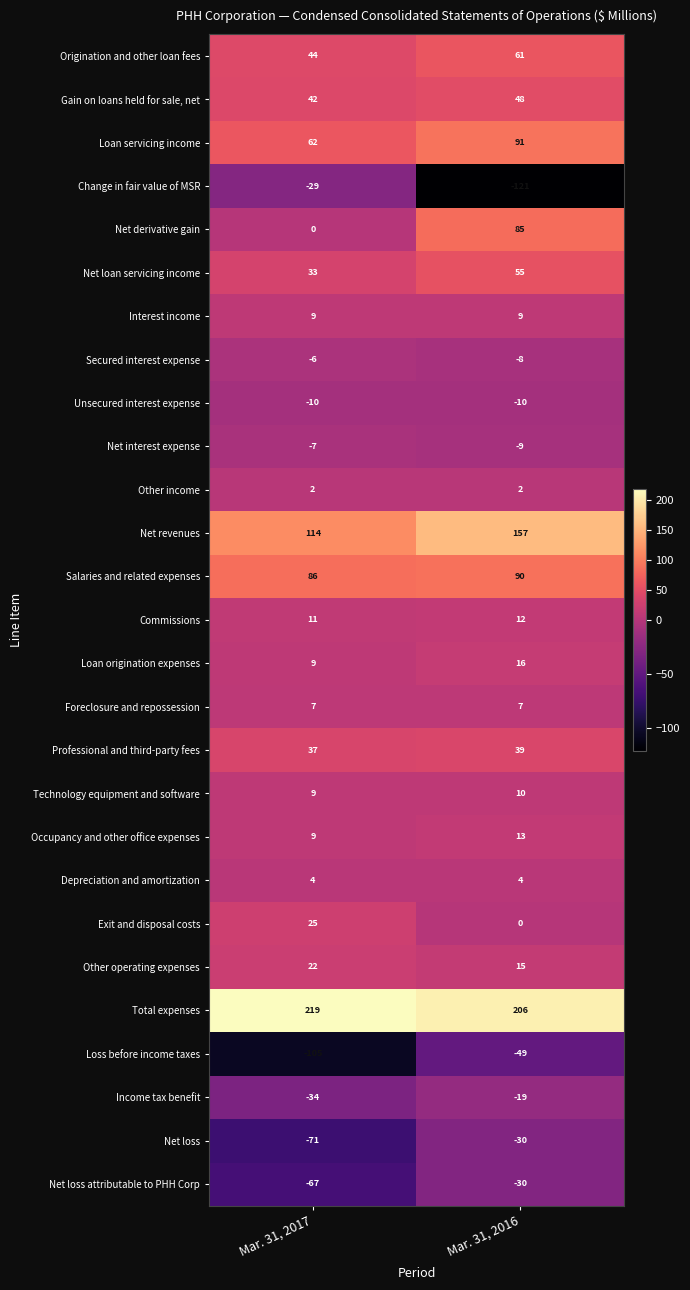

What is the sum of the Loan origination expenses values at Mar. 31, 2017 and Mar. 31, 2016?

25